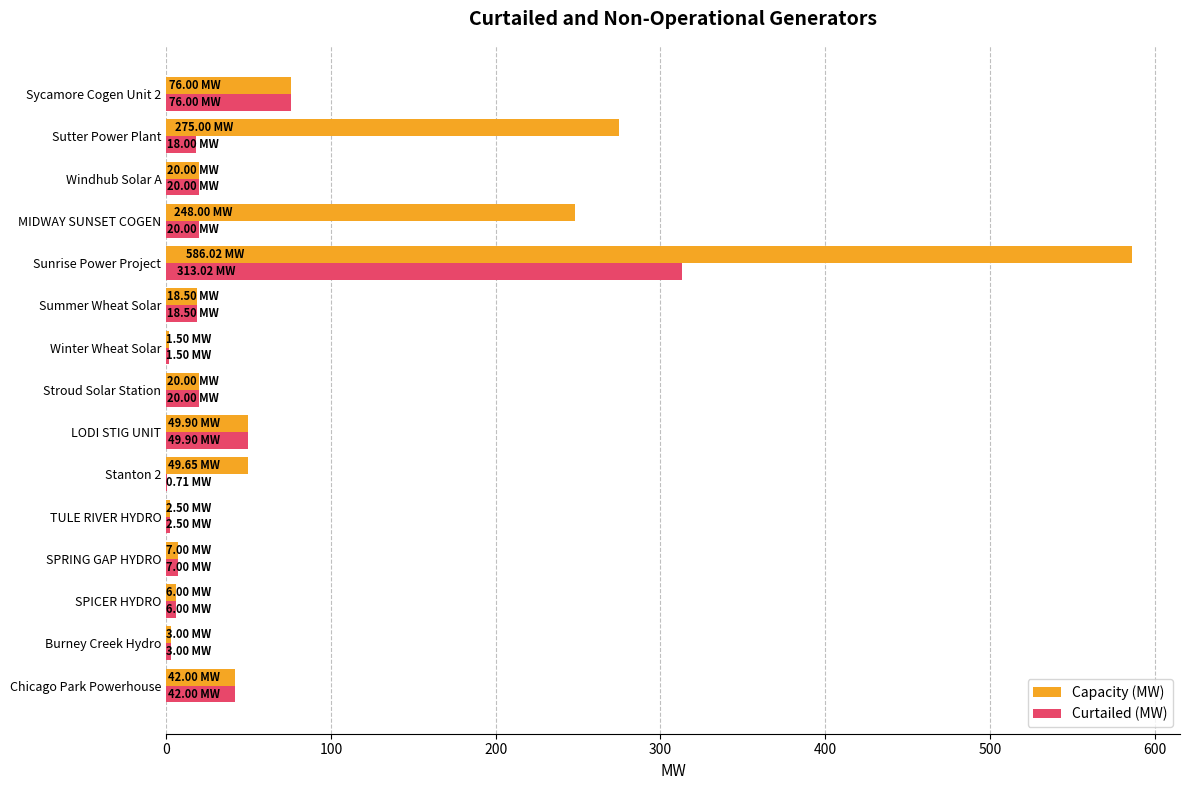

Which series has the largest range (max minus min)?

Capacity (MW)